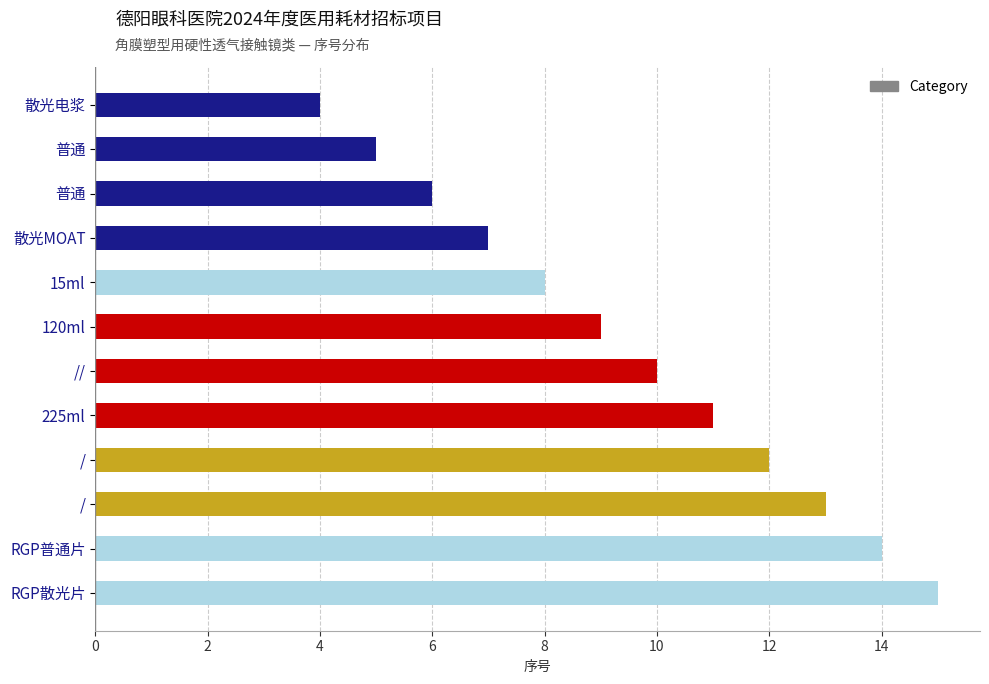

What is the greatest value displayed?

15